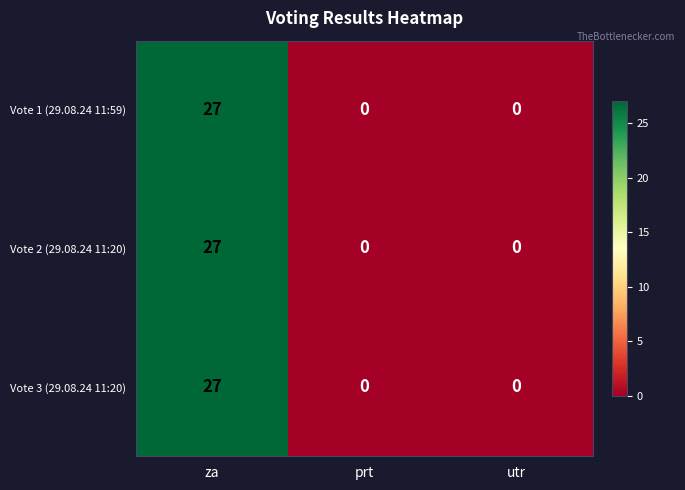

At which category is the sum across all series the highest?

za